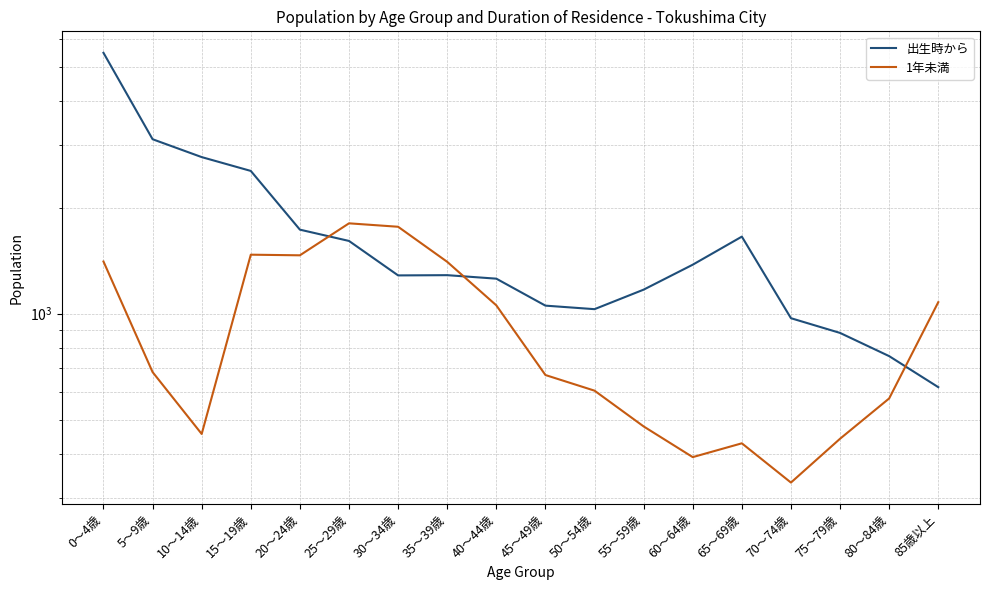

In 出生時から, how many points are higher than both neighbors (excluding endpoints)?

2